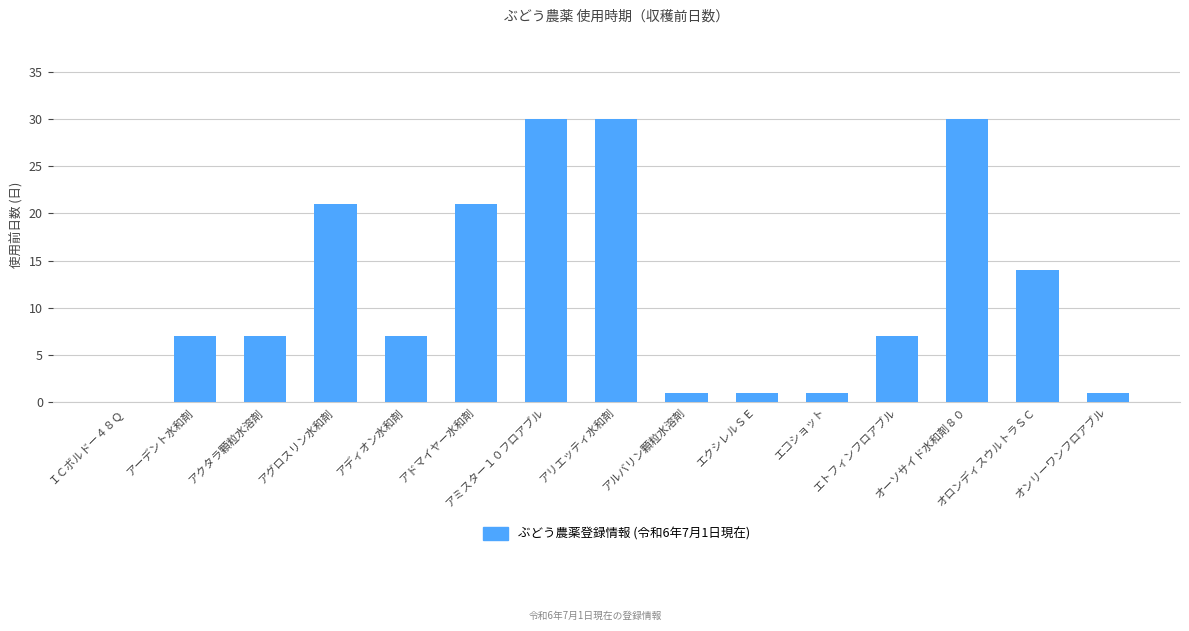

What is the sum of the values at アミスター１０フロアブル and エコショット?

31